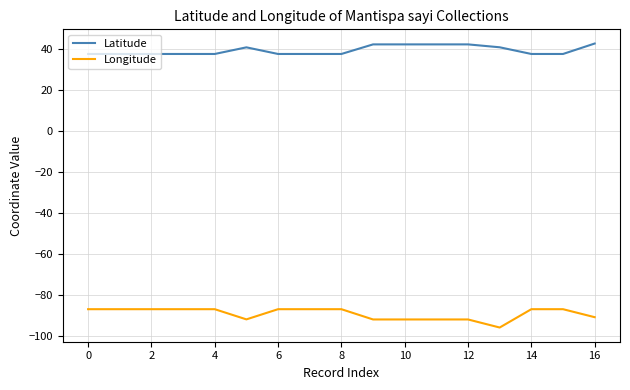

True or false: Latitude and Longitude cross at least once.

False